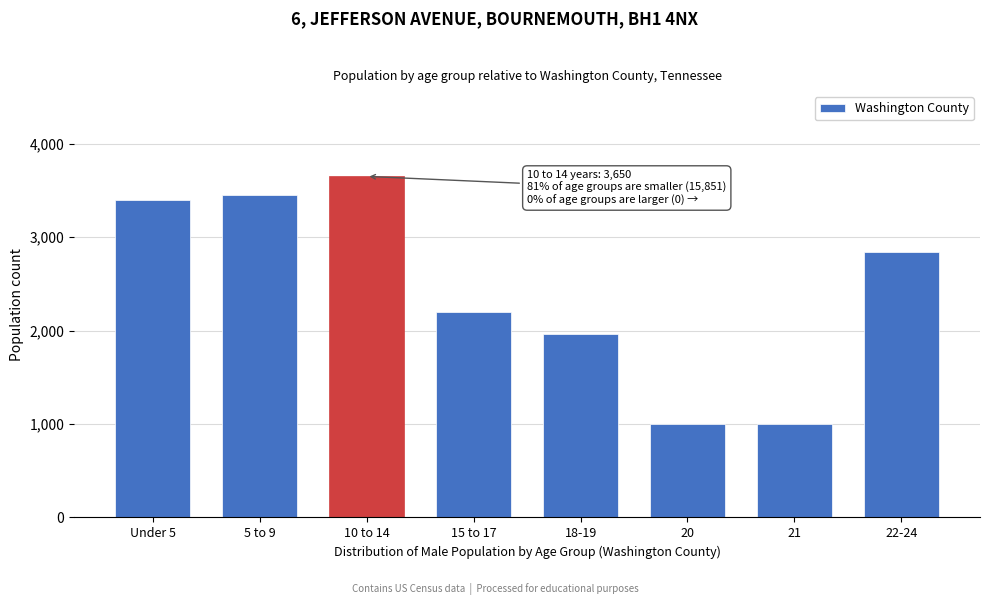

What is the difference between the maximum and minimum values?

2652